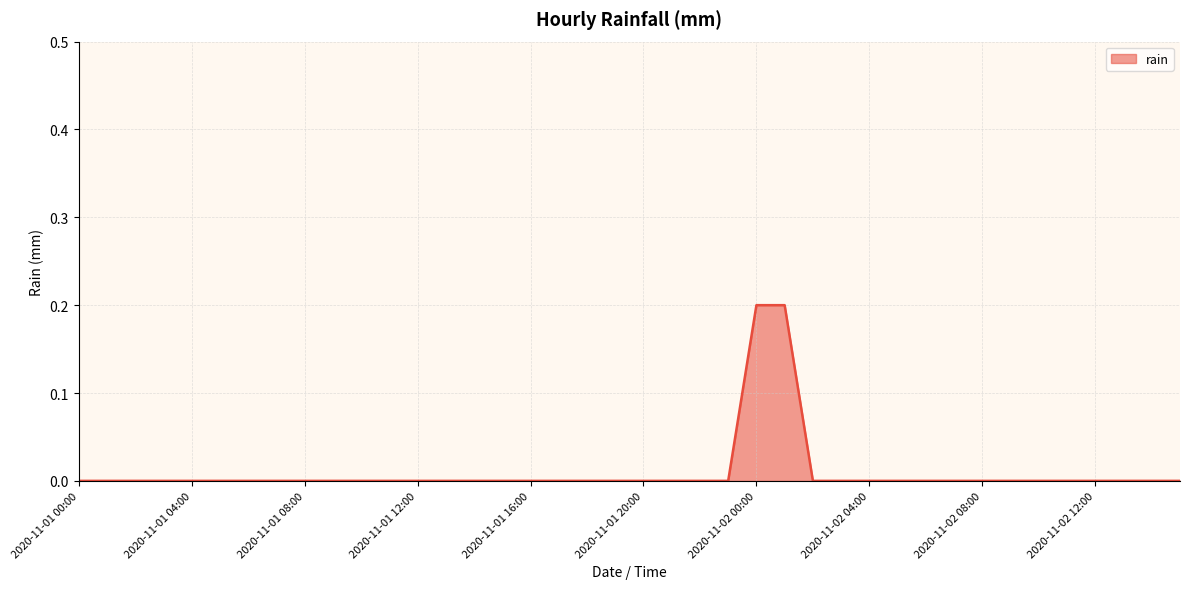

What is the greatest value displayed?

0.2